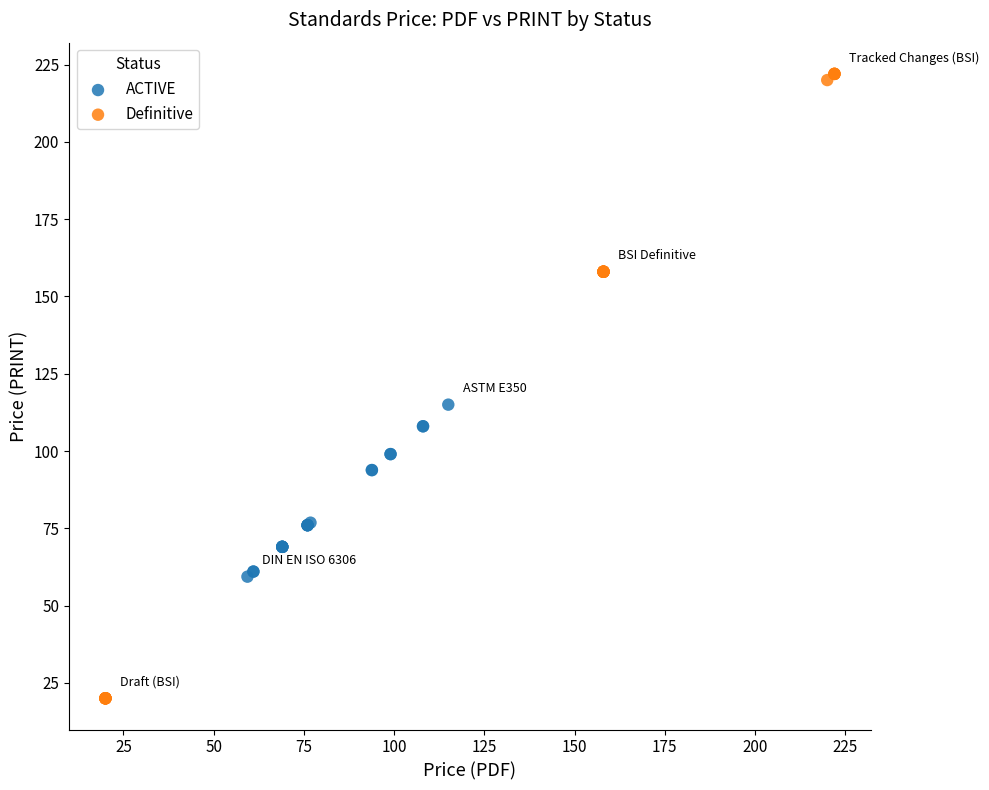

Which series contains the highest Y value?

Definitive